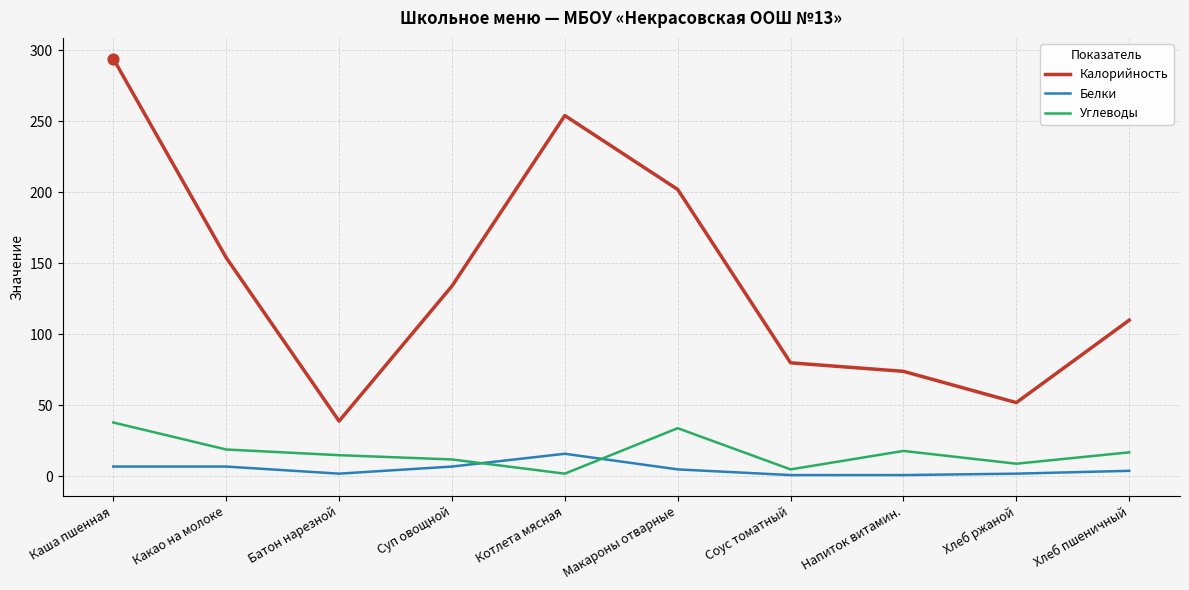

Which series changed the most between Котлета мясная and Напиток витамин.?

Калорийность